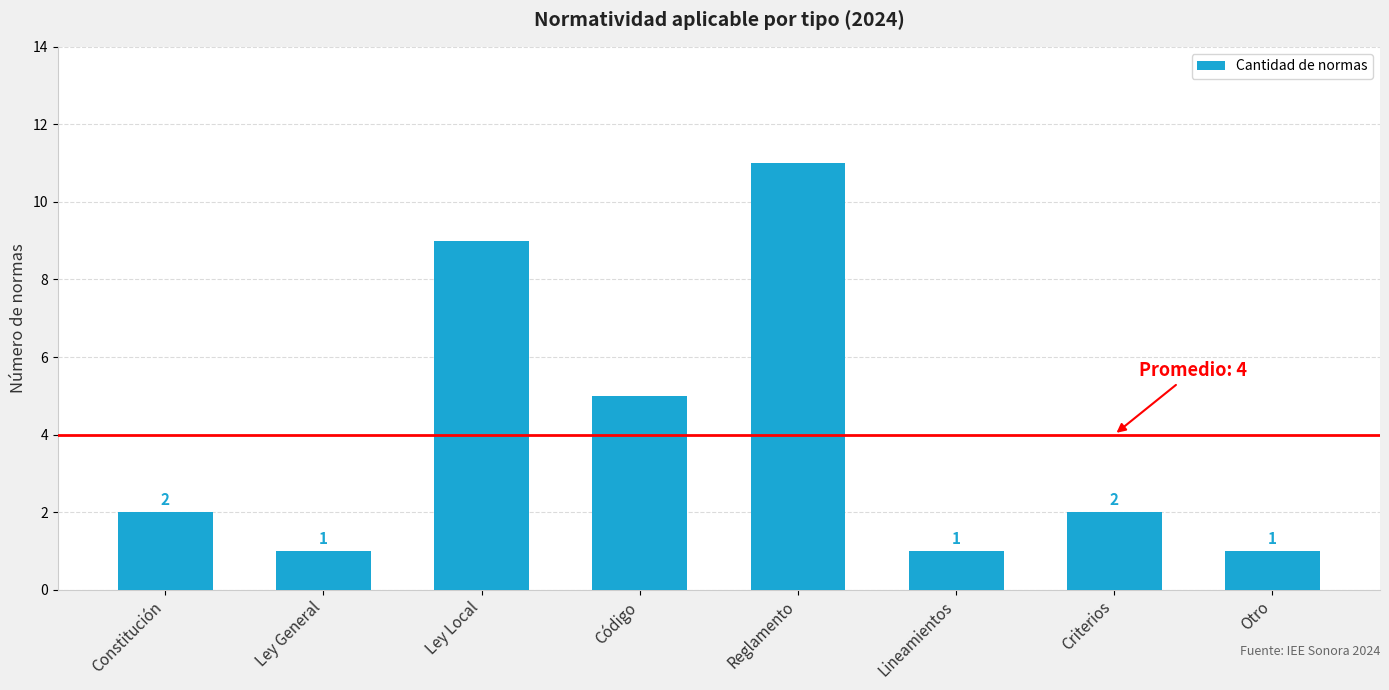

What is the greatest value displayed?

11